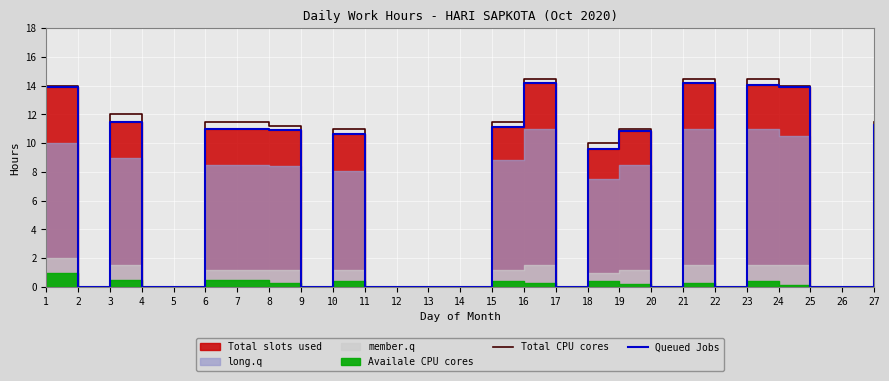

What is the value of the Total CPU cores point at the 8th from the left?

11.2